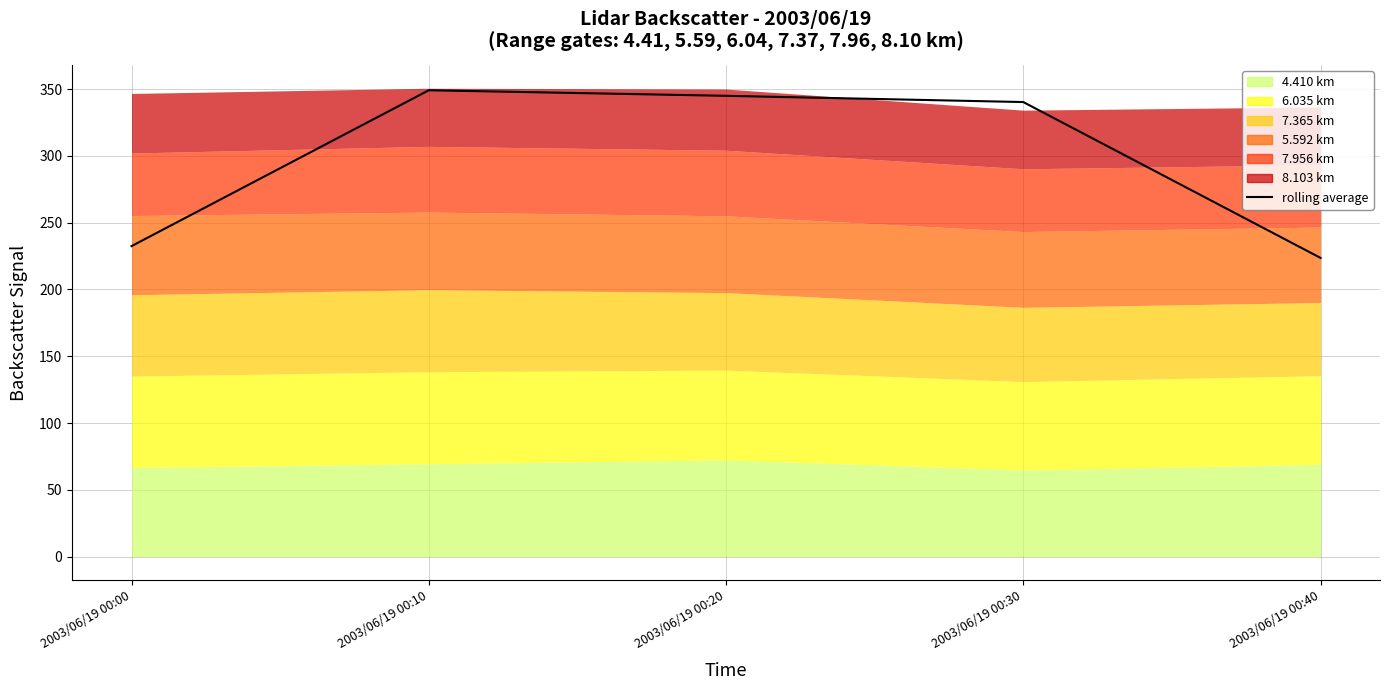

Rank the categories by value from lowest to highest.

2003/06/19 00:40, 2003/06/19 00:00, 2003/06/19 00:30, 2003/06/19 00:20, 2003/06/19 00:10